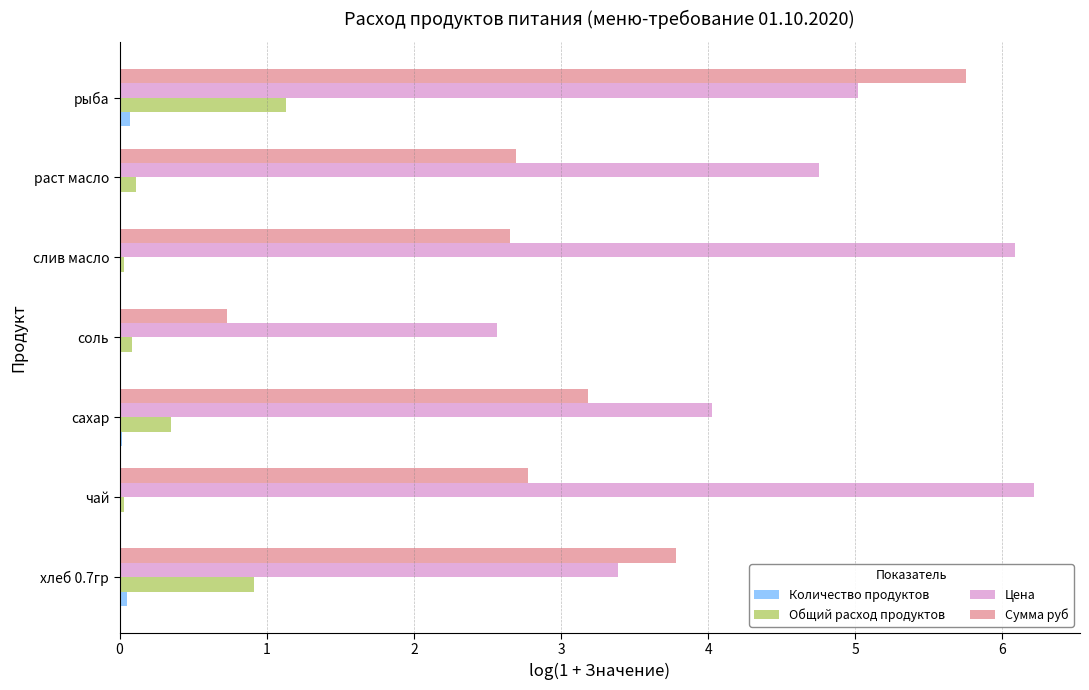

Where is Цена nearest to the value 4?

сахар